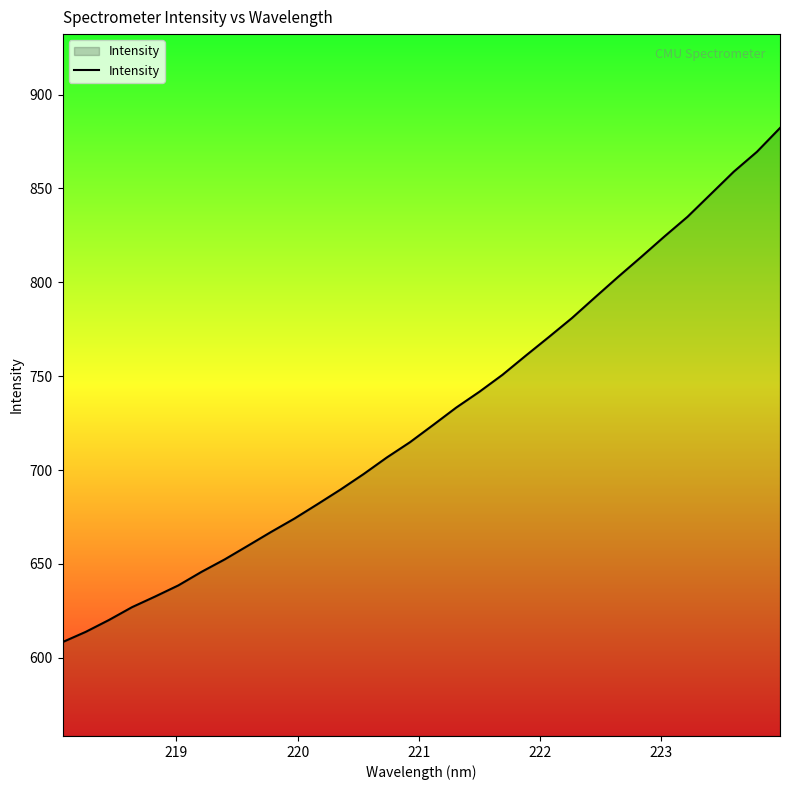

What is the smallest value displayed?

608.3